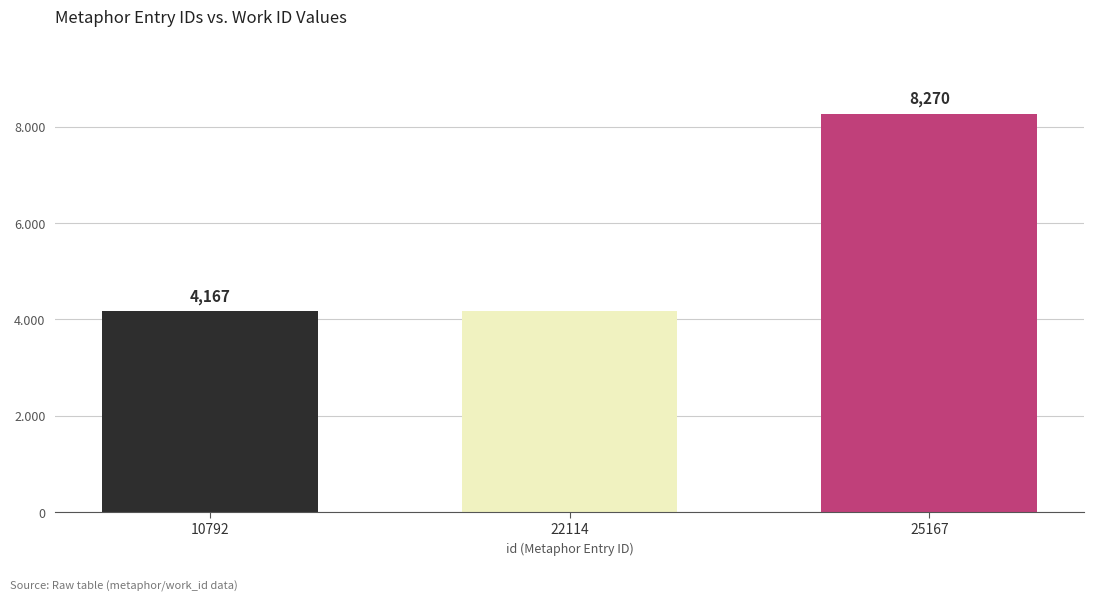

What is the difference between the maximum and minimum values?

4103